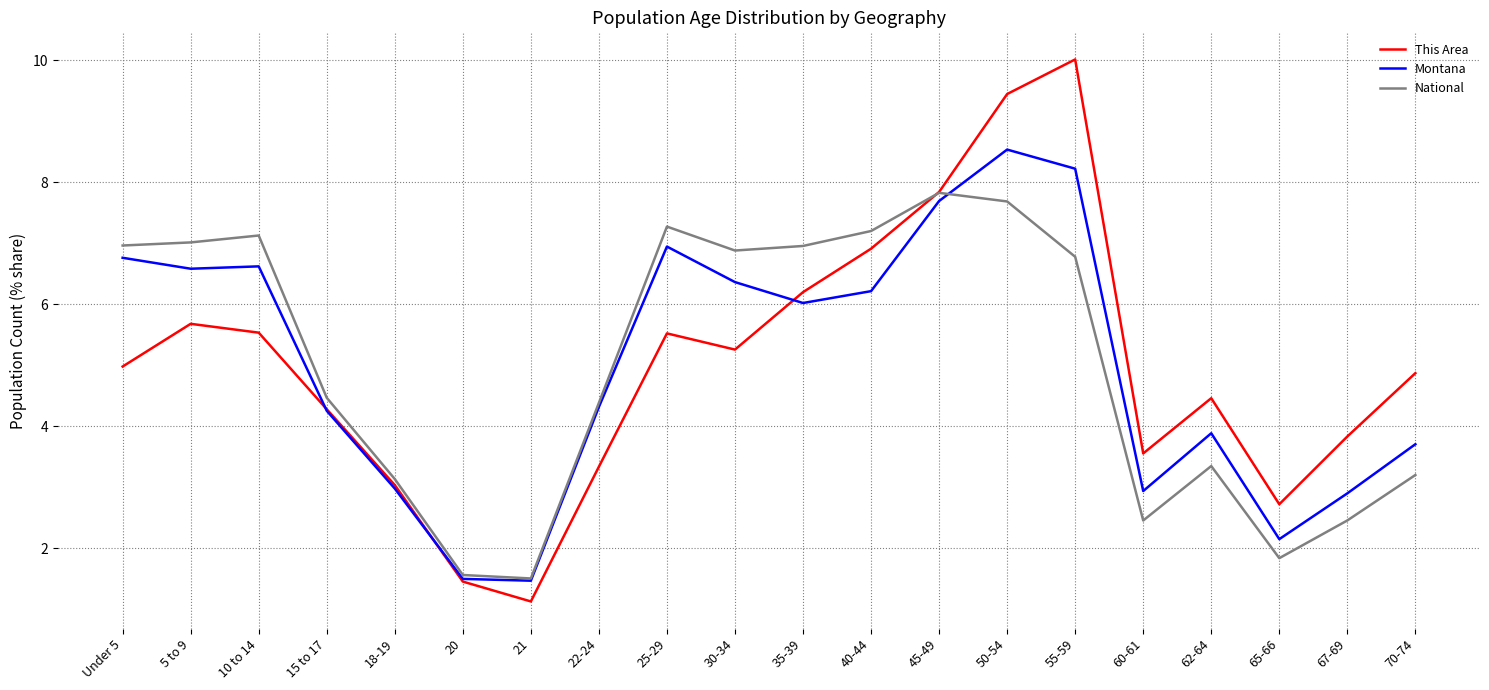

Where is the first local maximum for This Area?

5 to 9